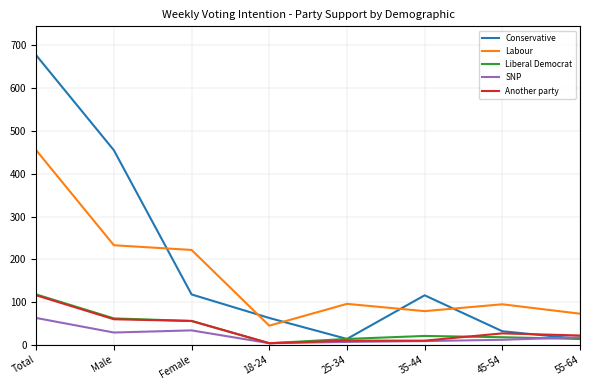

True or false: SNP and Labour cross at least once.

False